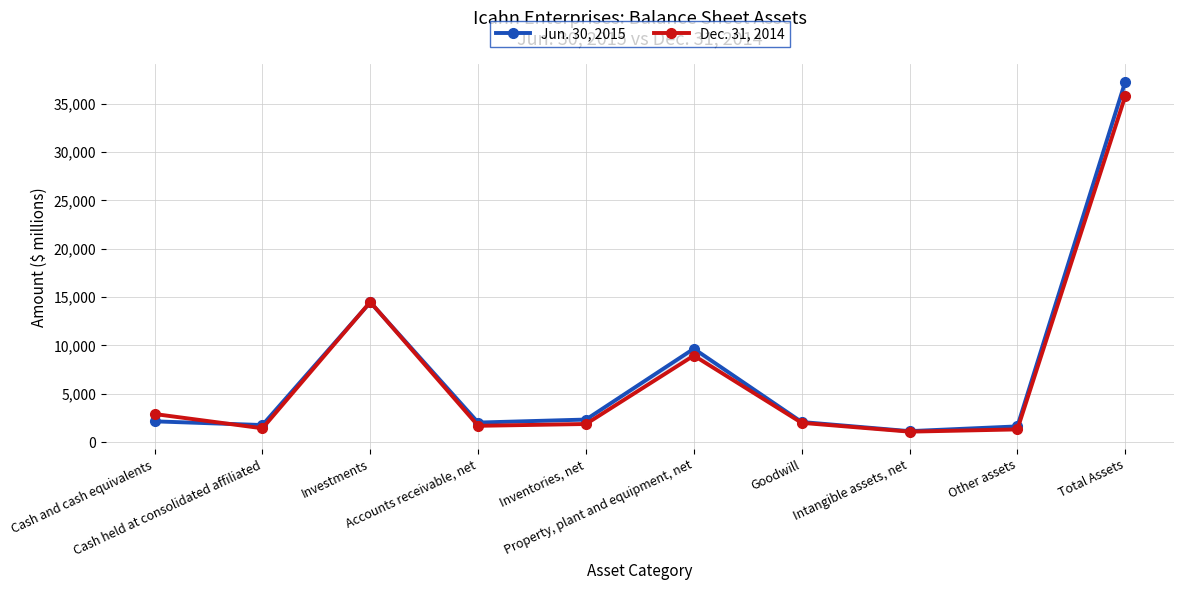

How many intersections are there between Jun. 30, 2015 and Dec. 31, 2014?

3